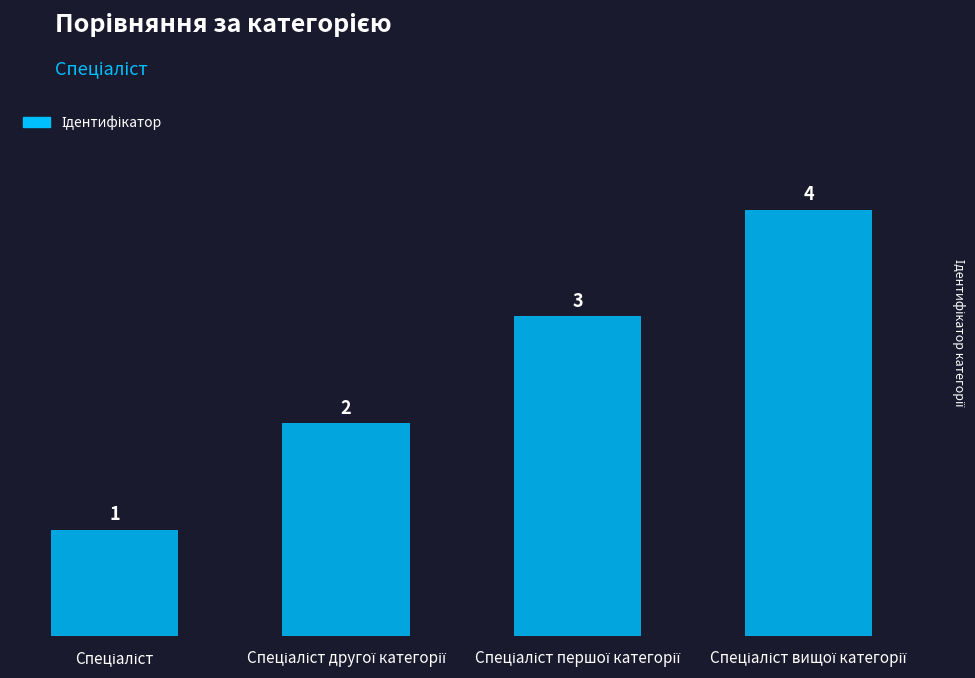

What is the greatest value displayed?

4